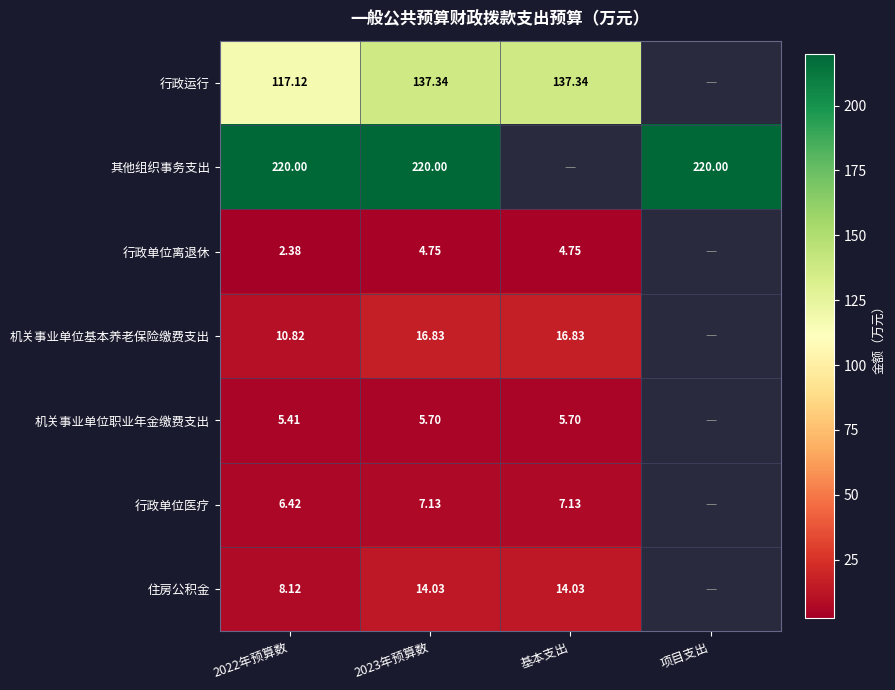

The value of 行政运行 at 2023年预算数 is 225.4. True or false?

False